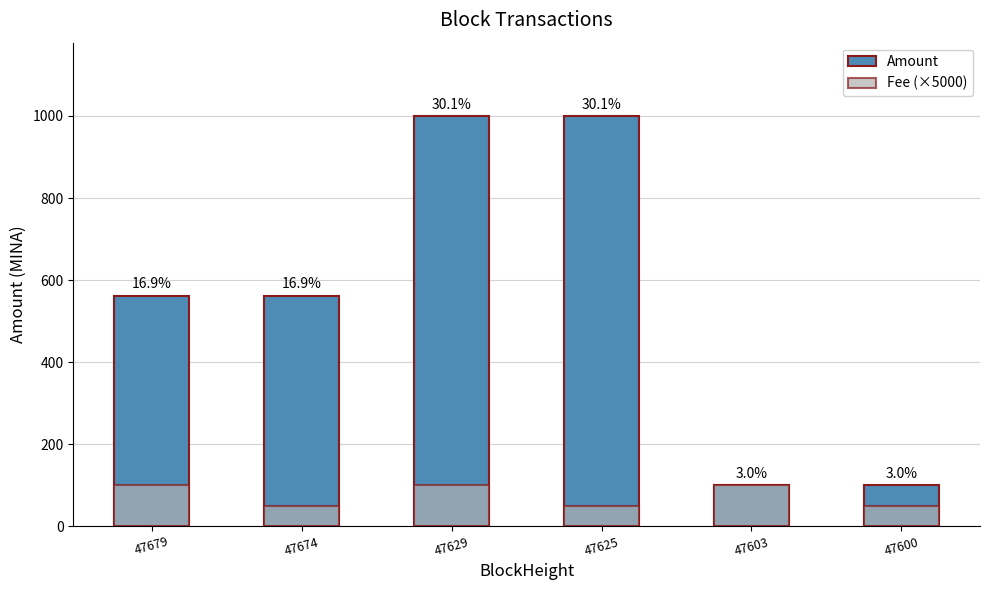

Reading left to right, what are all the values shown in this chart?

Amount: 562.1	562.1	998.9	998.9	99.9	100.9
Fee (×5000): 100.0	50.0	100.0	50.0	100.0	50.0